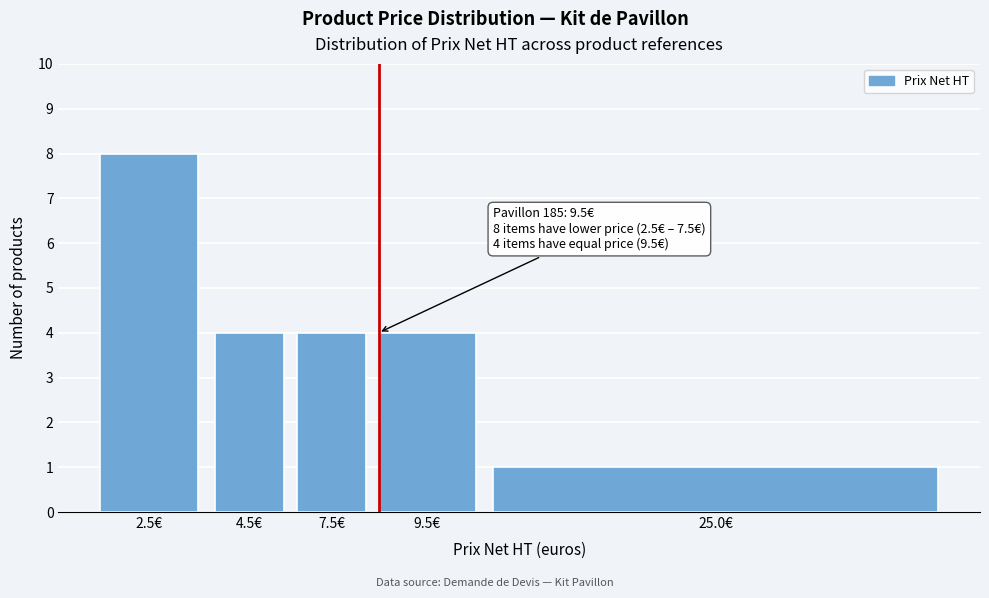

Reading right to left, transcribe all the data shown in this chart.

25.0€=1	9.5€=4	7.5€=4	4.5€=4	2.5€=8